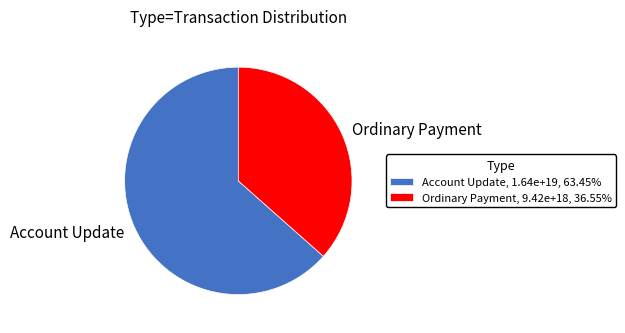

Is the sum of Account Update, 1.64e+19, 63.45% and Ordinary Payment, 9.42e+18, 36.55% greater than half?

Yes